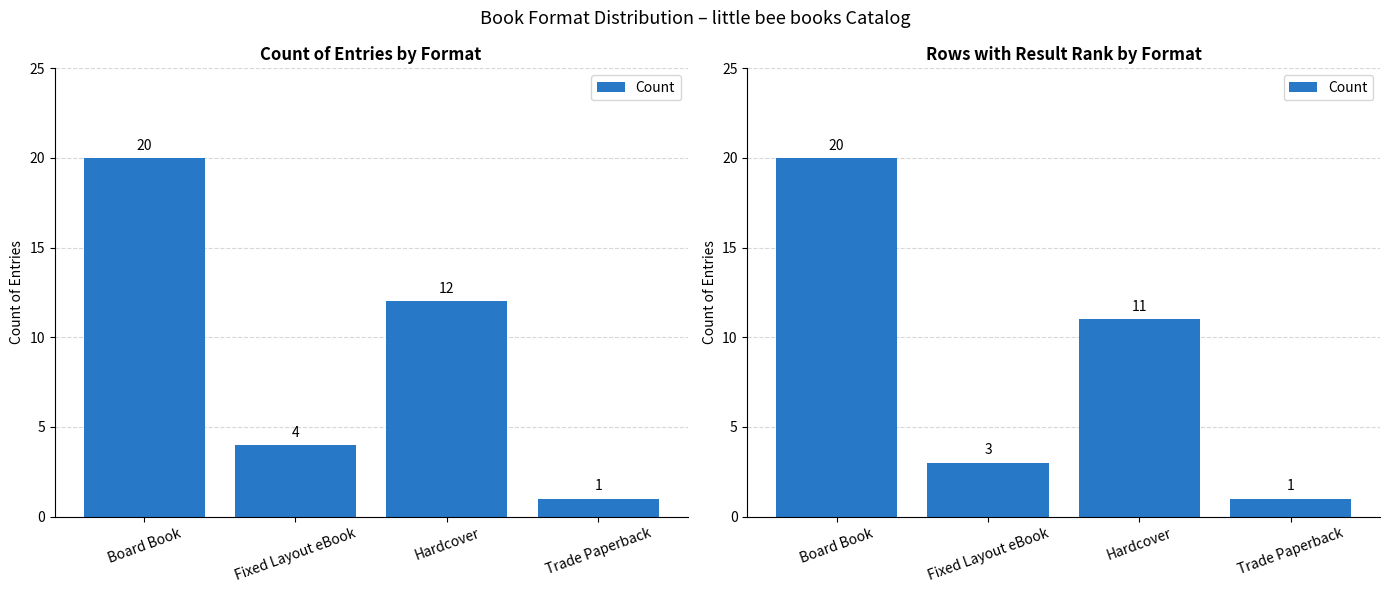

Rank the categories by value from highest to lowest.

Board Book, Hardcover, Fixed Layout eBook, Trade Paperback